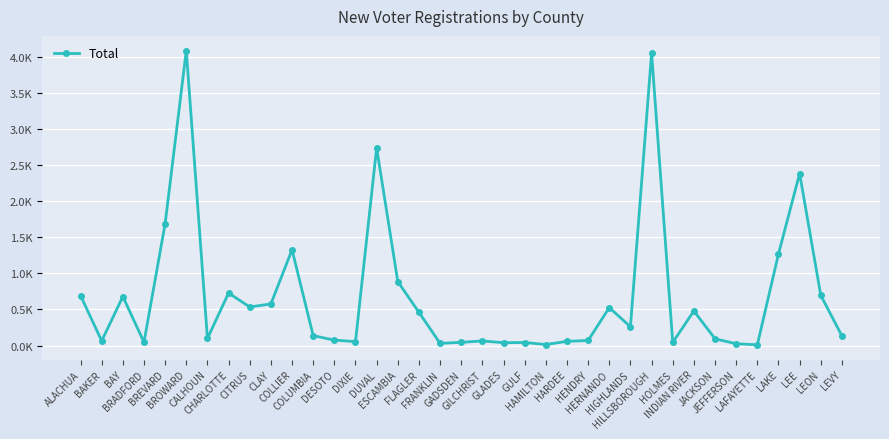

What is the average value?

682